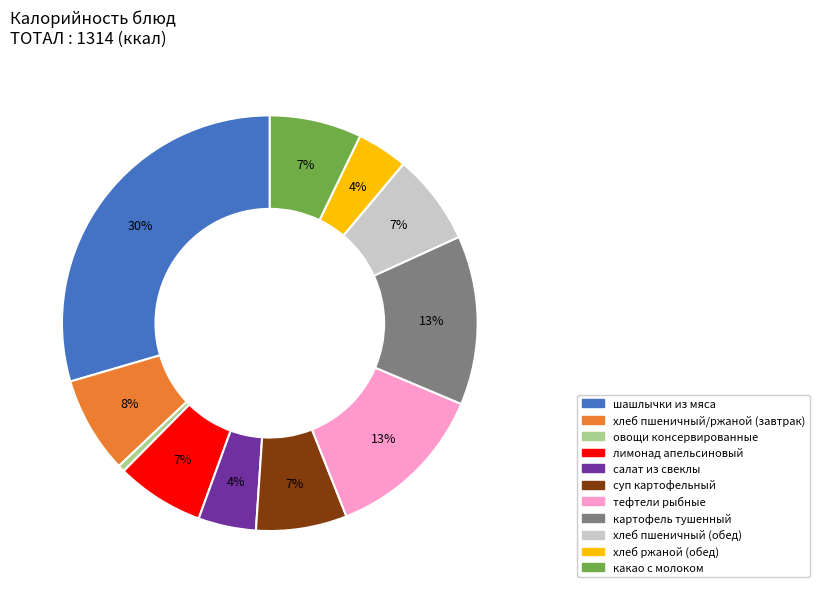

To the nearest percent, what is the average slice percentage?

9%